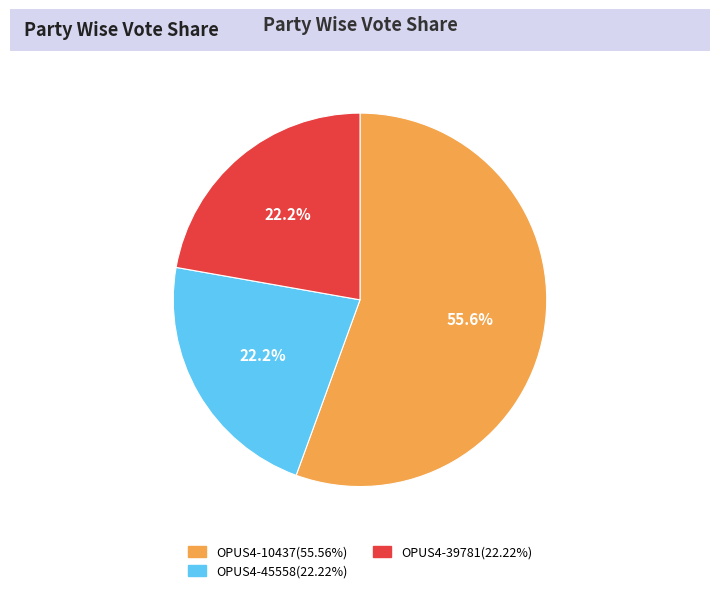

How many slices are in this pie chart?

3